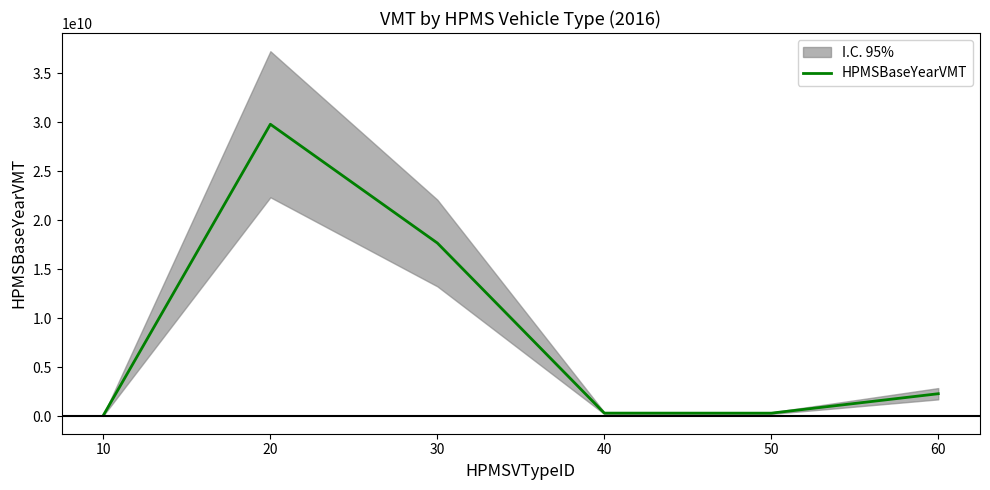

Rank the categories by value from lowest to highest.

10, 50, 40, 60, 30, 20